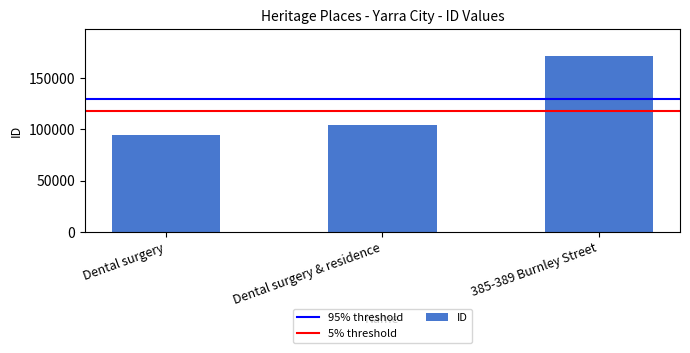

Reading left to right, what are all the values shown in this chart?

94977	104013	171904